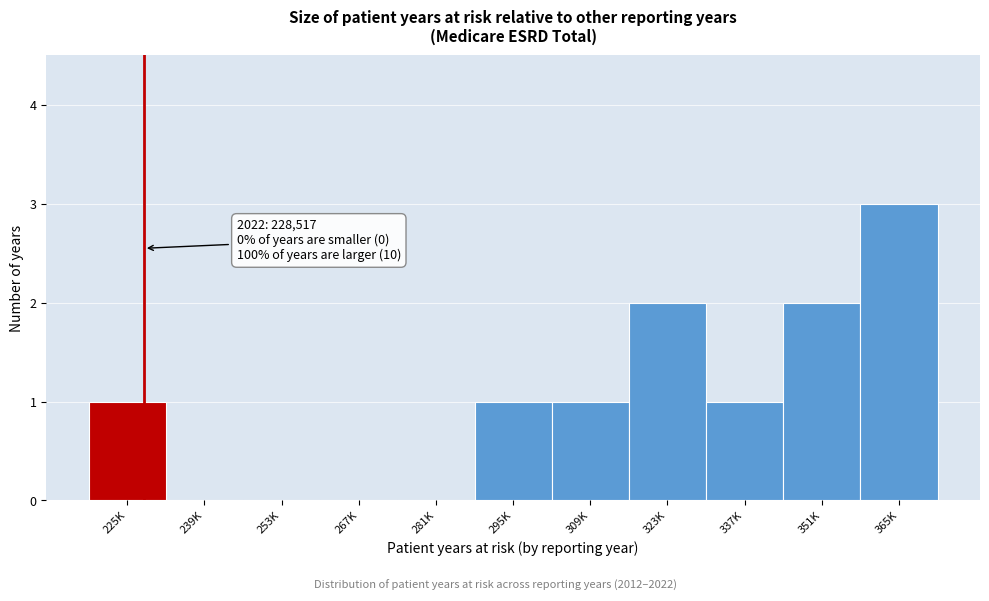

Reading right to left, what are all the values shown in this chart?

365K=3	351K=2	337K=1	323K=2	309K=1	295K=1	281K=0	267K=0	253K=0	239K=0	225K=1